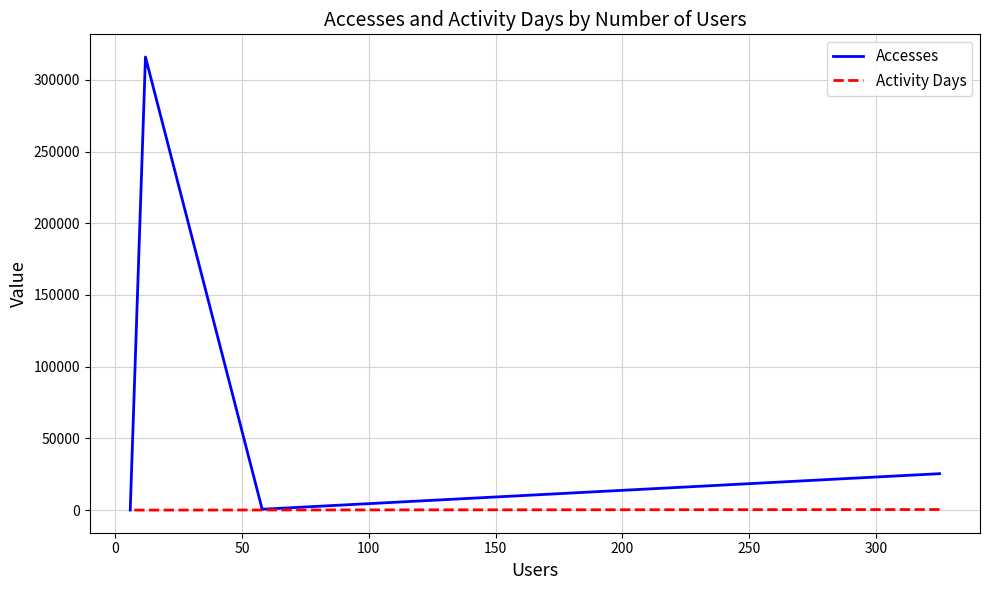

True or false: Activity Days has more than 0 points higher than both neighbors.

False